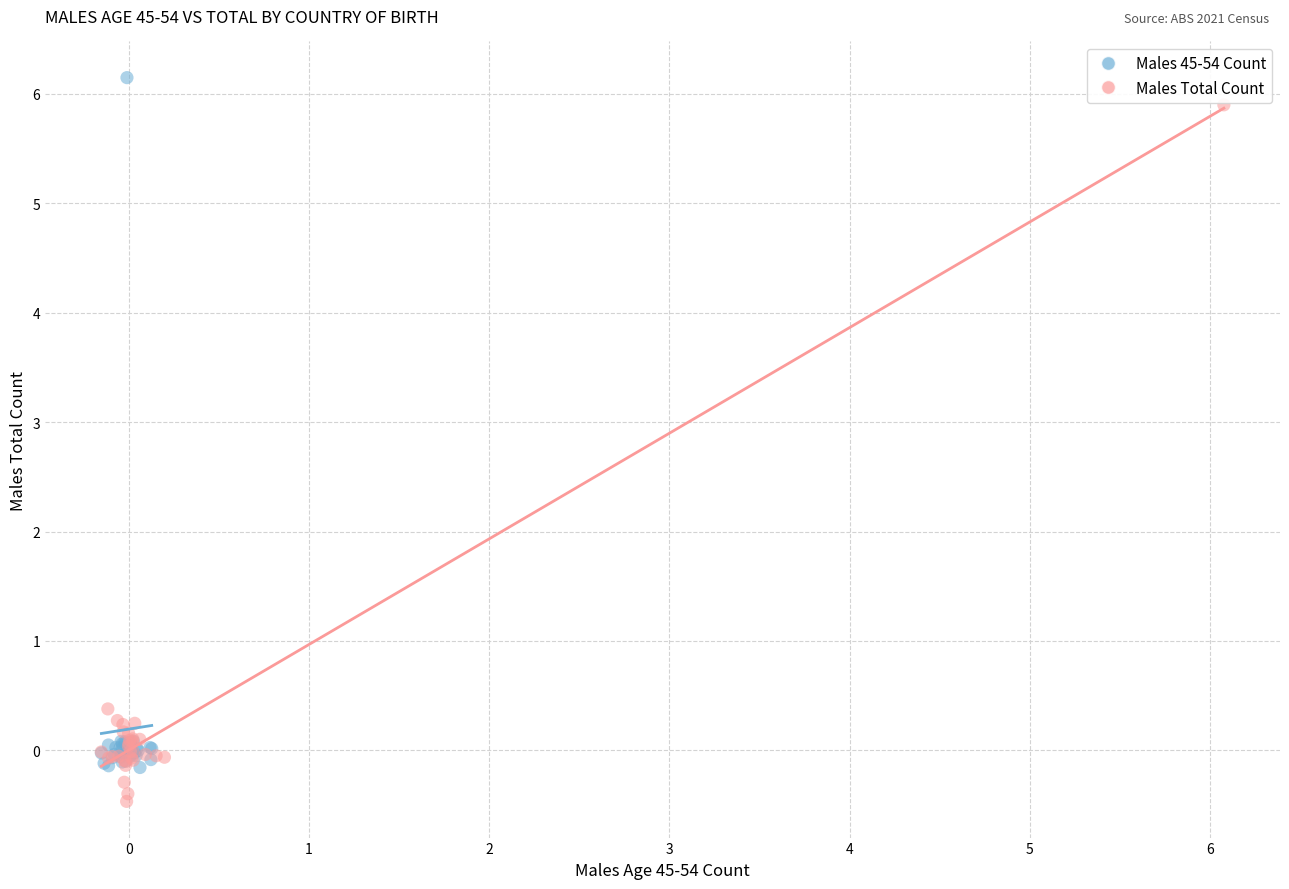

Which series has the widest spread of Y values?

Males Total Count